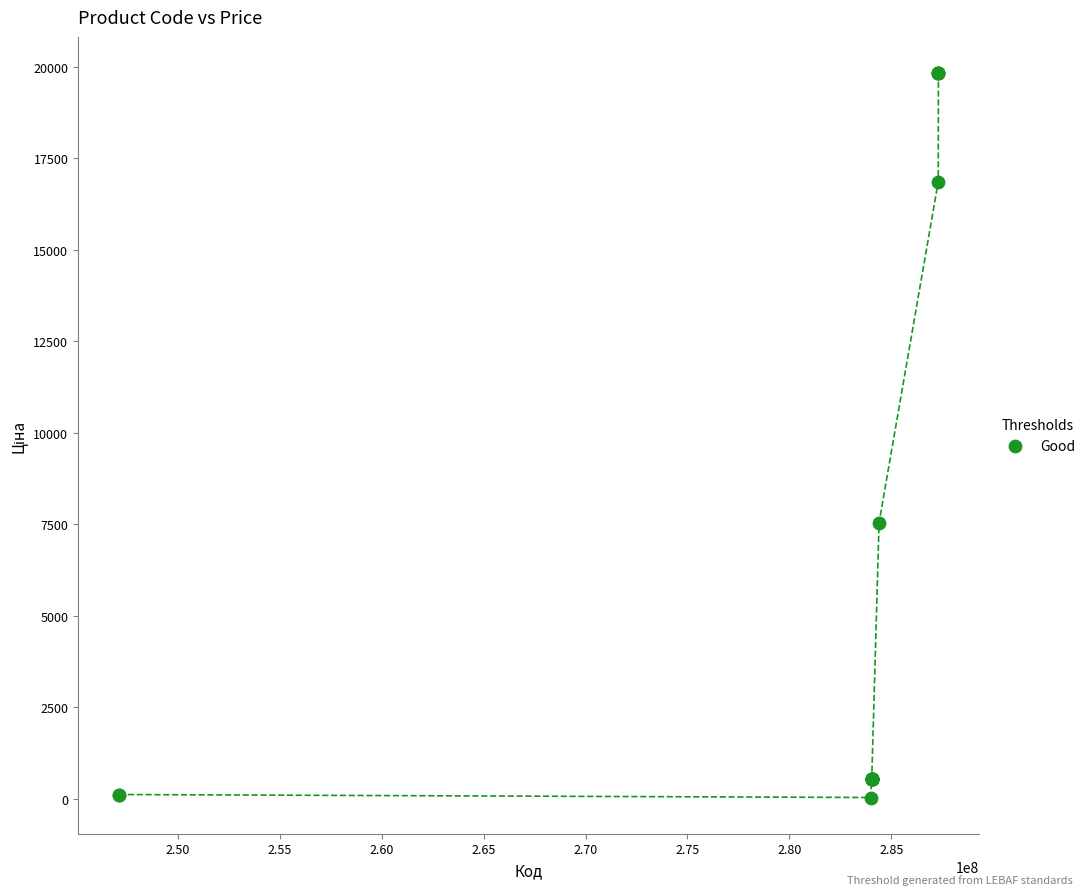

What Y value in the scatter plot is closest to 9931?

7545.9